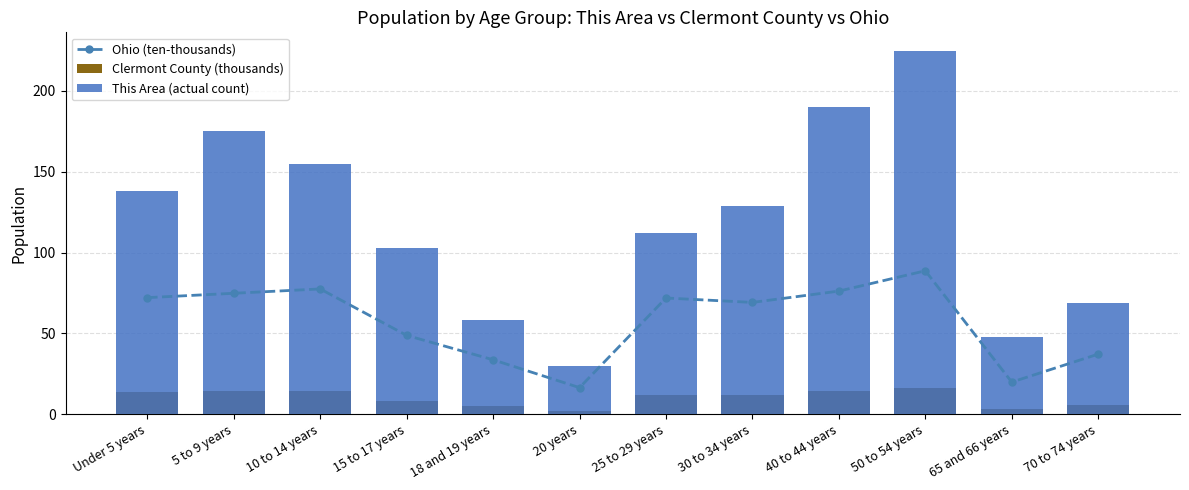

What is the value of the This Area (actual count) bar at the 6th from the left?

30.0